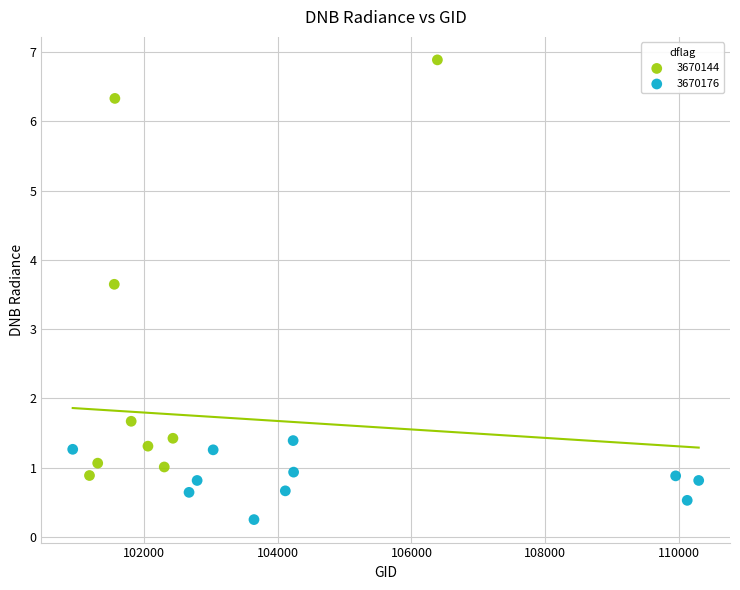

Which series contains the highest Y value?

3670144